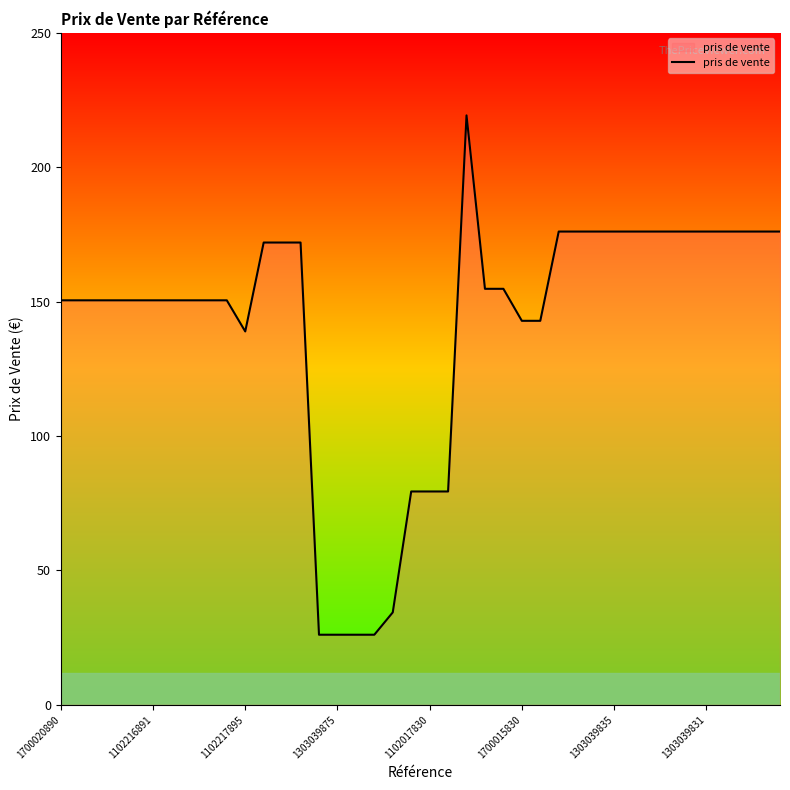

What is the difference between the maximum and minimum values?

193.2